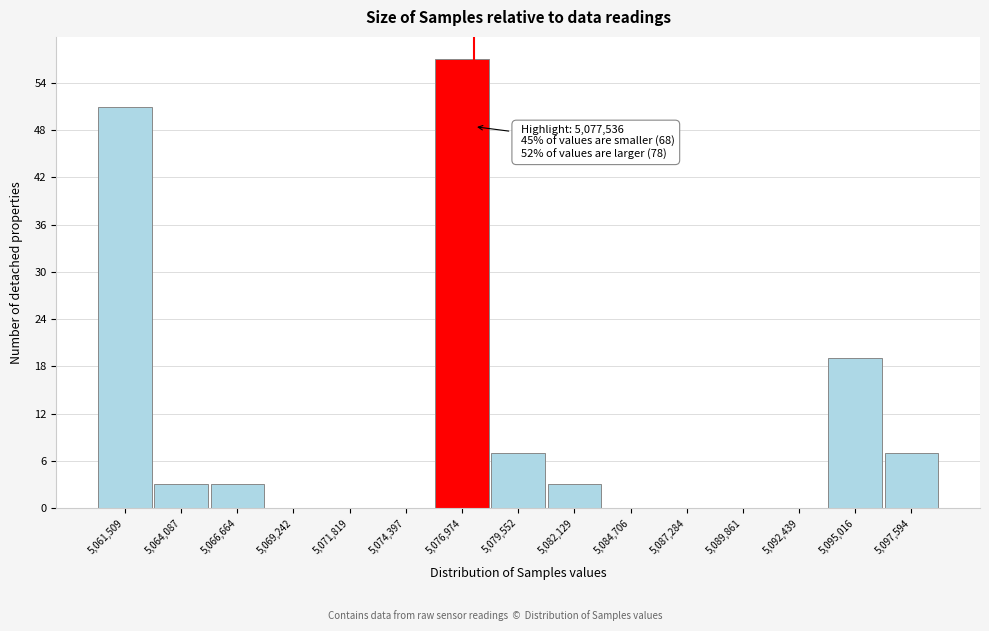

Over which range of the x-axis is the bar tallest?

5075500 to 5078500